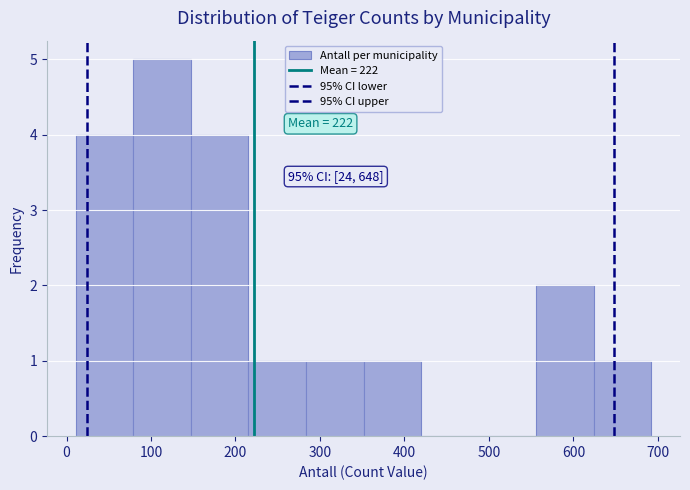

Which range on the x-axis has the tallest bar?

80 to 150